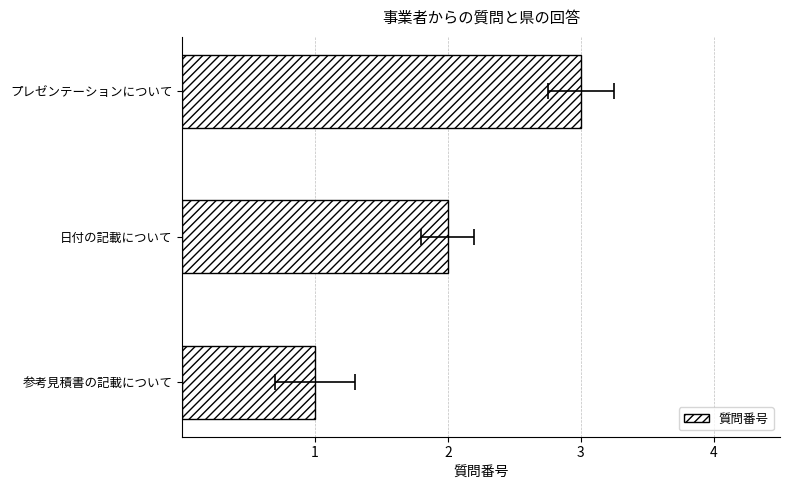

Does the chart contain any negative values?

No